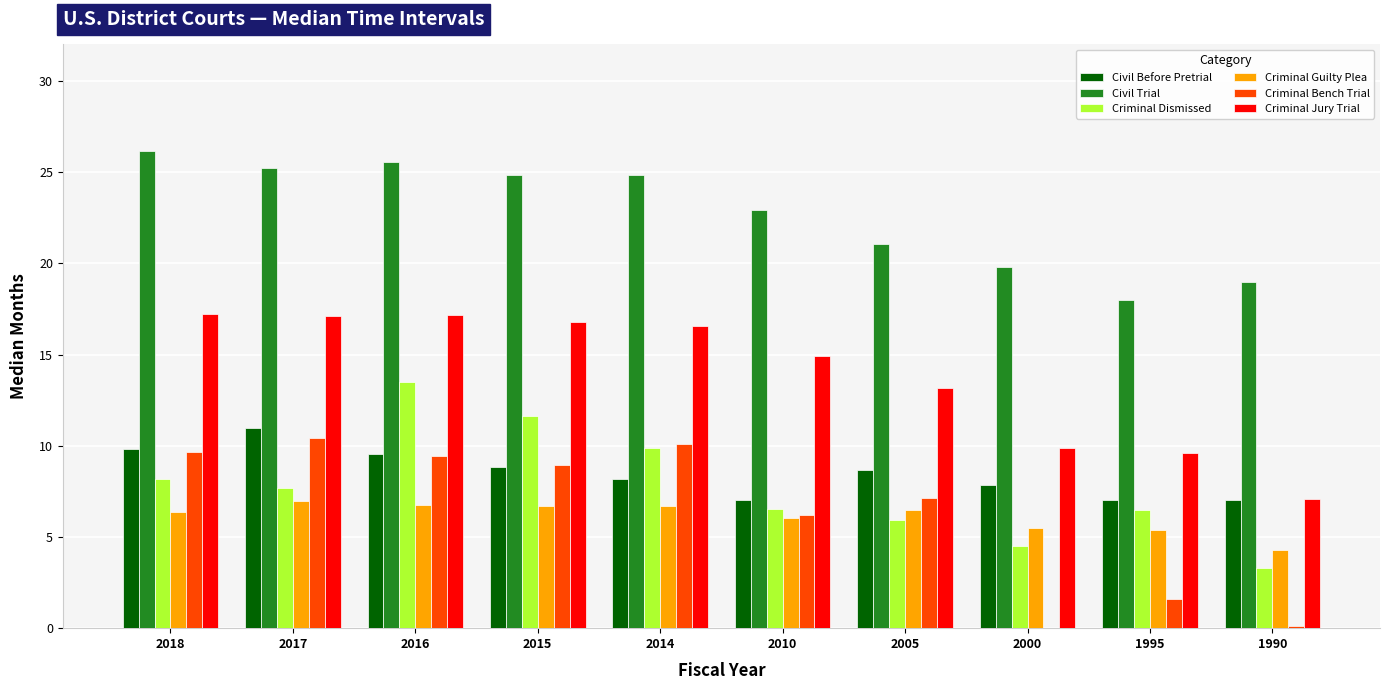

What is the total value across all series at 2010?

63.7